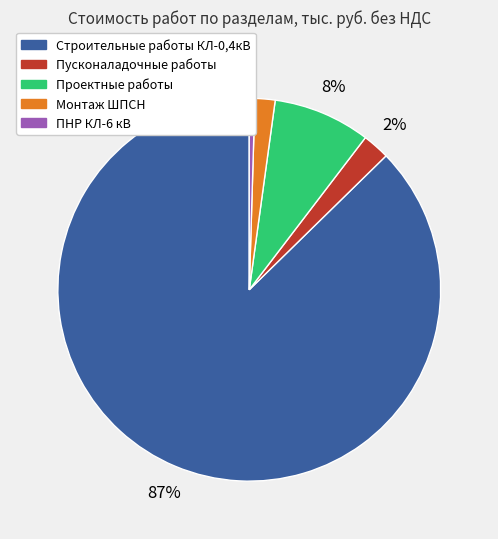

The ПНР КЛ-6 кВ slice represents 0% of the pie. True or false?

True